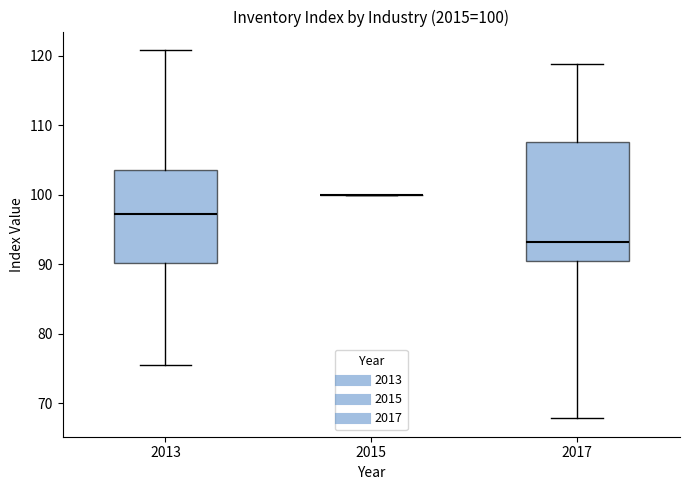

Comparing the boxes themselves (not the whiskers), which one is the tallest?

2017